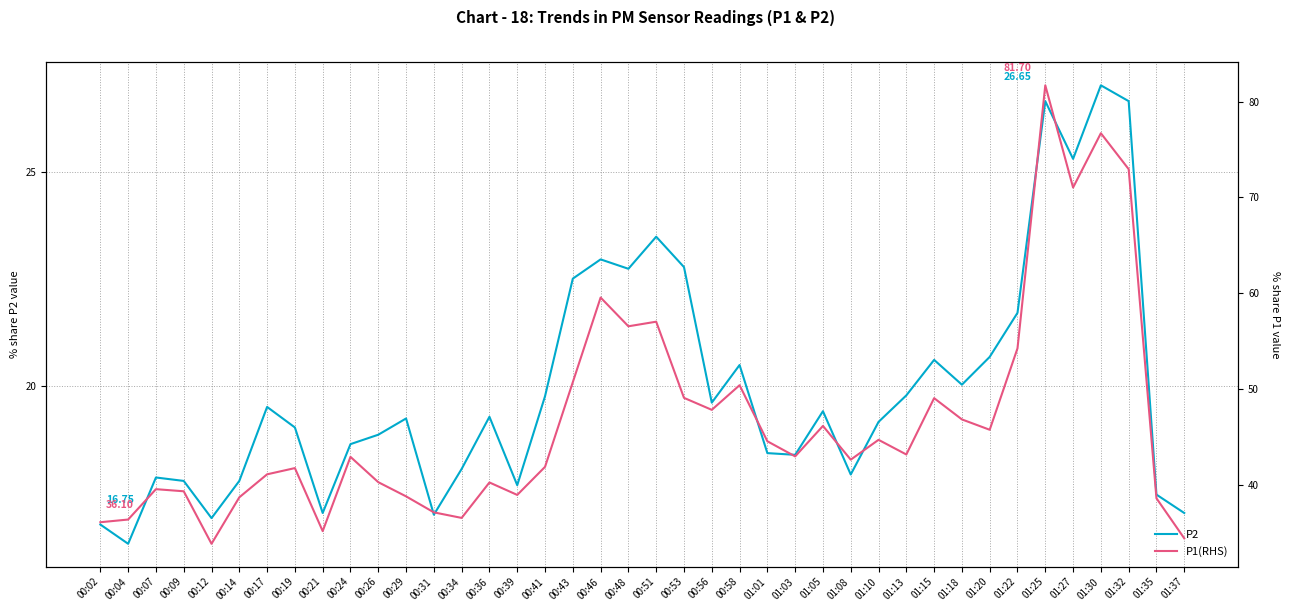

At which label does P2 first exceed 19?

00:17